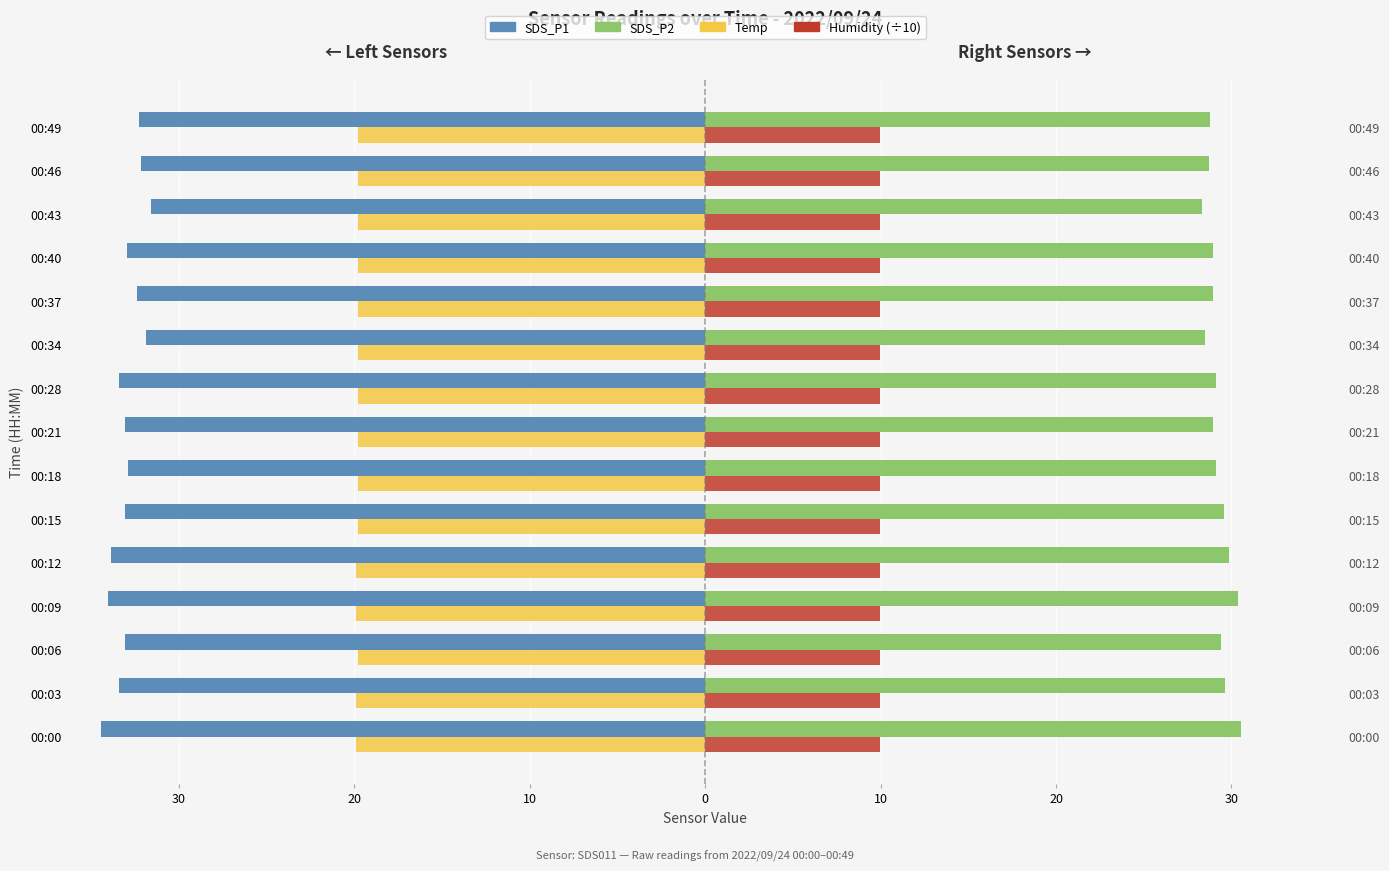

Between 00:49 and 00:40, which is larger?

00:49